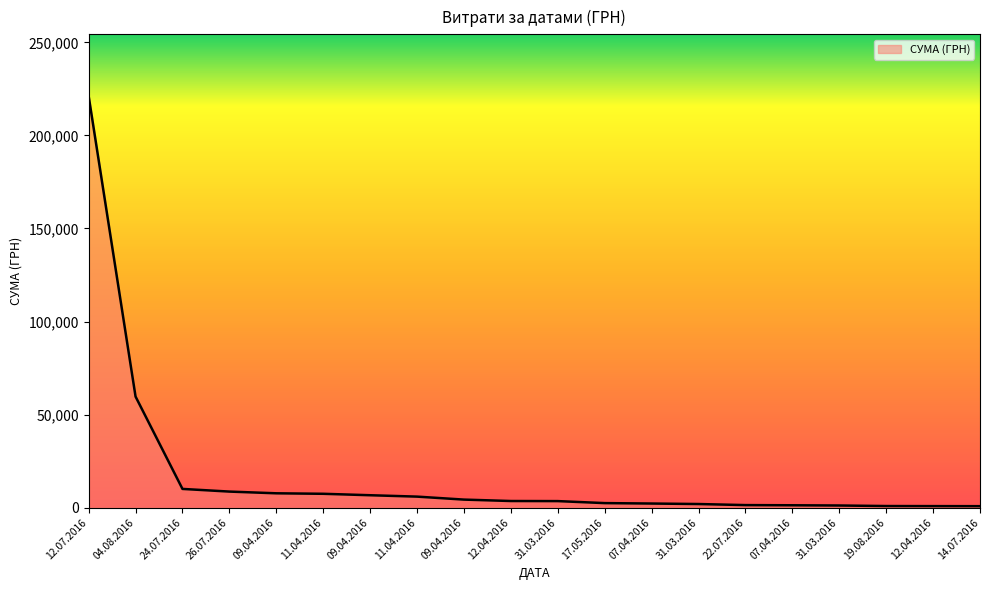

Does the chart display data point markers on the line(s)?

No